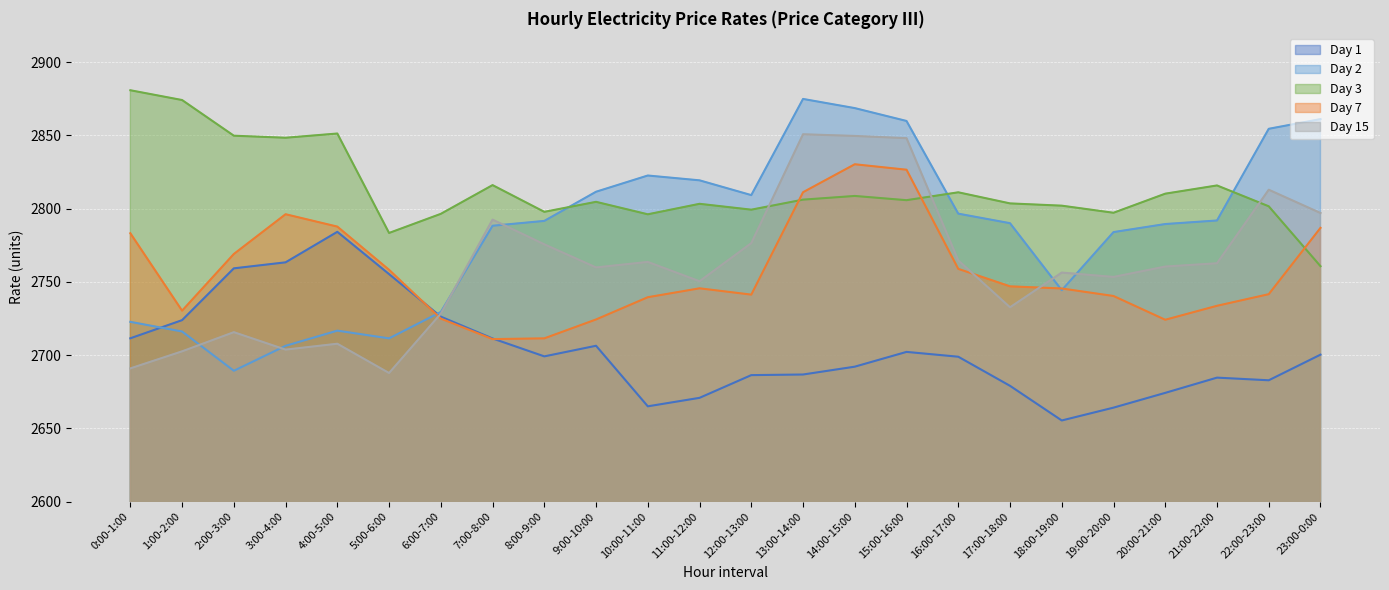

What is the value of the Day 3 point at the 2nd from the left?

2874.1